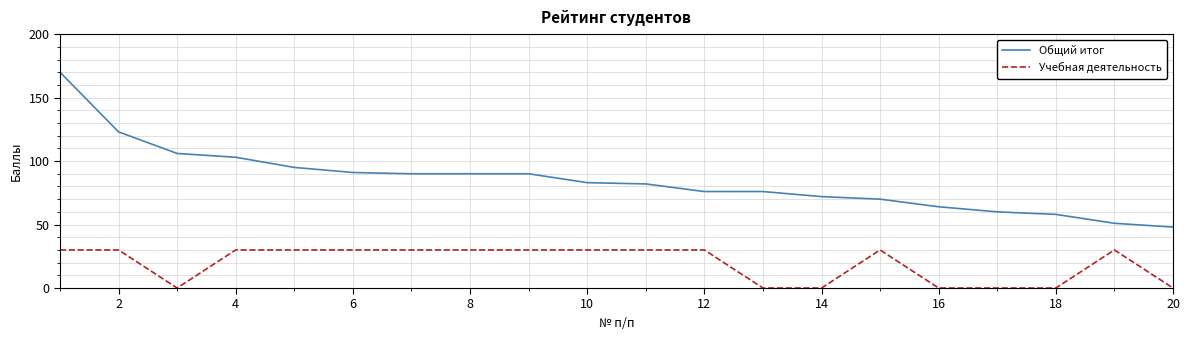

Does the chart have visible grid lines?

Yes